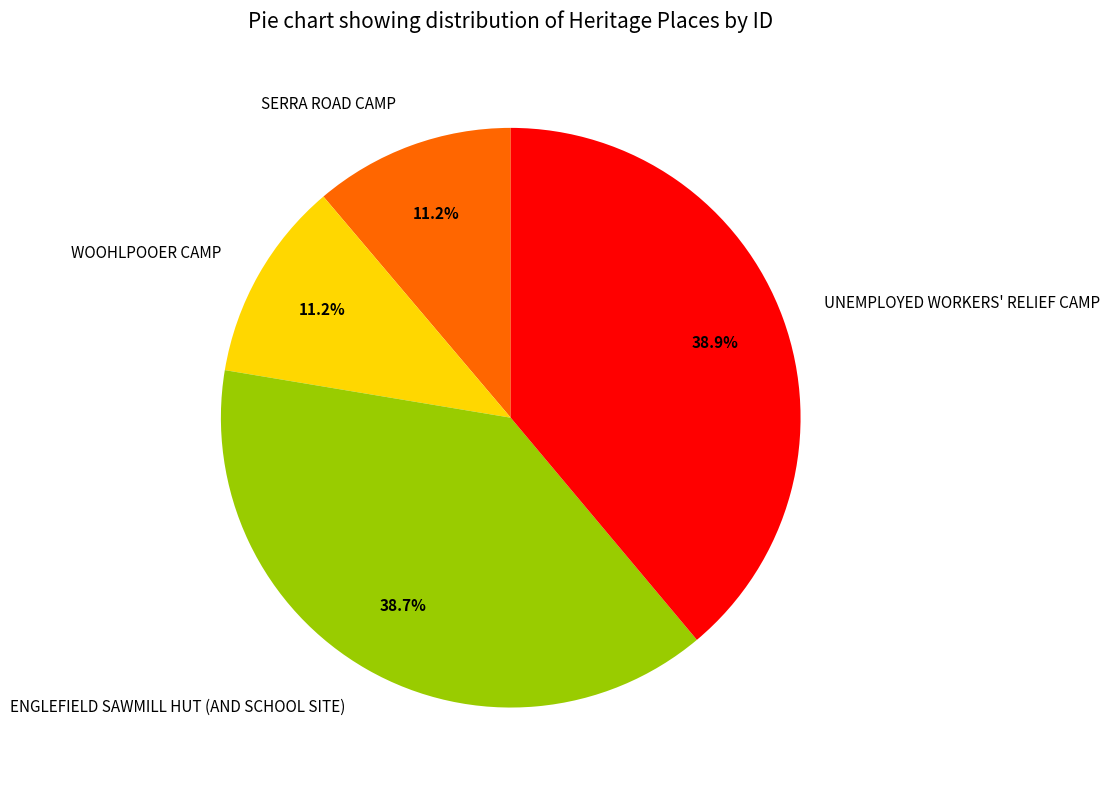

Is SERRA ROAD CAMP the majority of the pie?

No